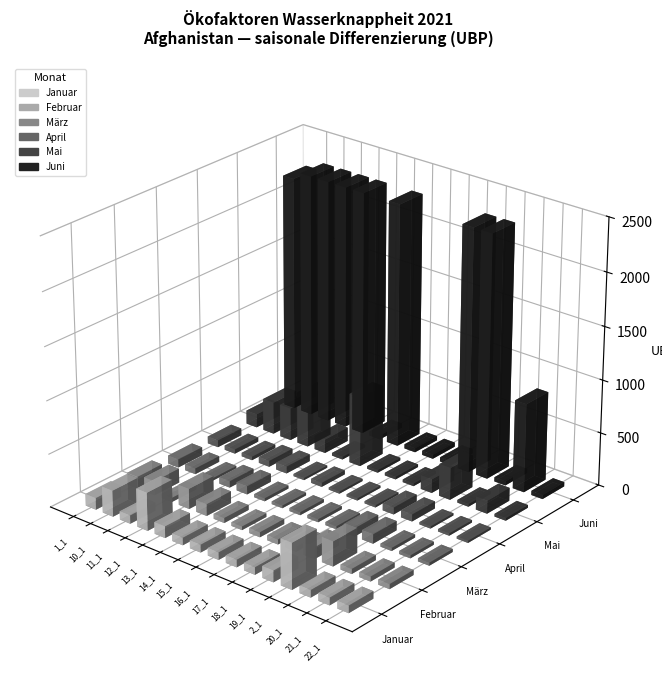

List the labels in order of April value, smallest first.

AFG.16_1, AFG.20_1, AFG.14_1, AFG.22_1, AFG.18_1, AFG.17_1, AFG.21_1, AFG.11_1, AFG.15_1, AFG.10_1, AFG.12_1, AFG.13_1, AFG.19_1, AFG.1_1, AFG.2_1